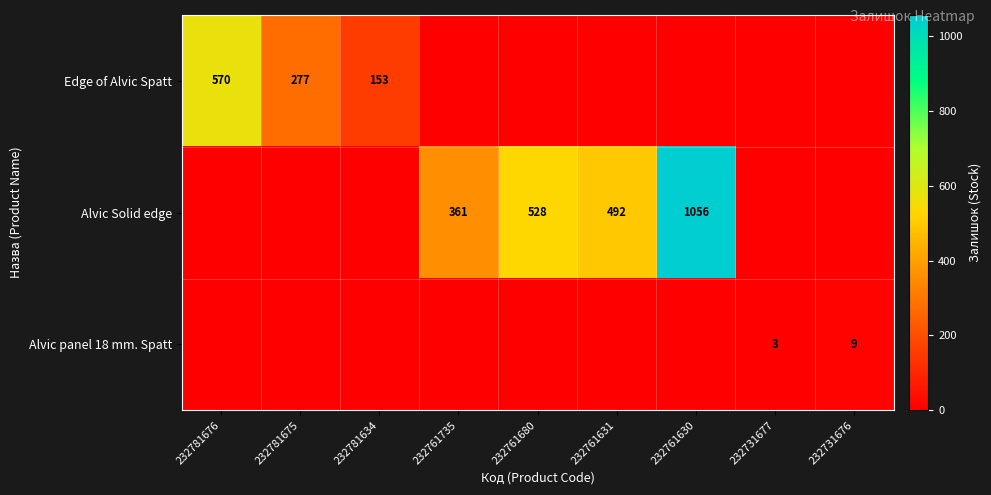

The value of Alvic Solid edge at 232761631 is 342. True or false?

False